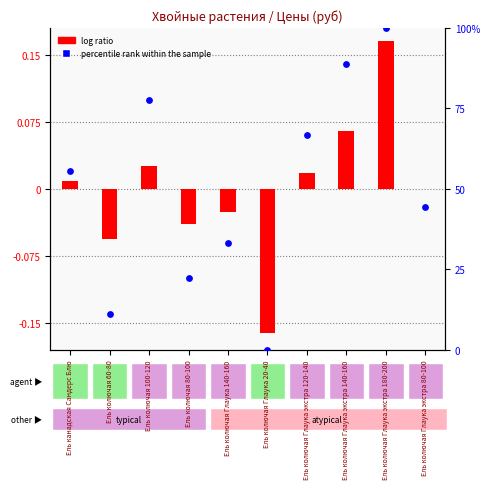

What are all the series names shown in the legend?

log ratio, percentile rank within the sample